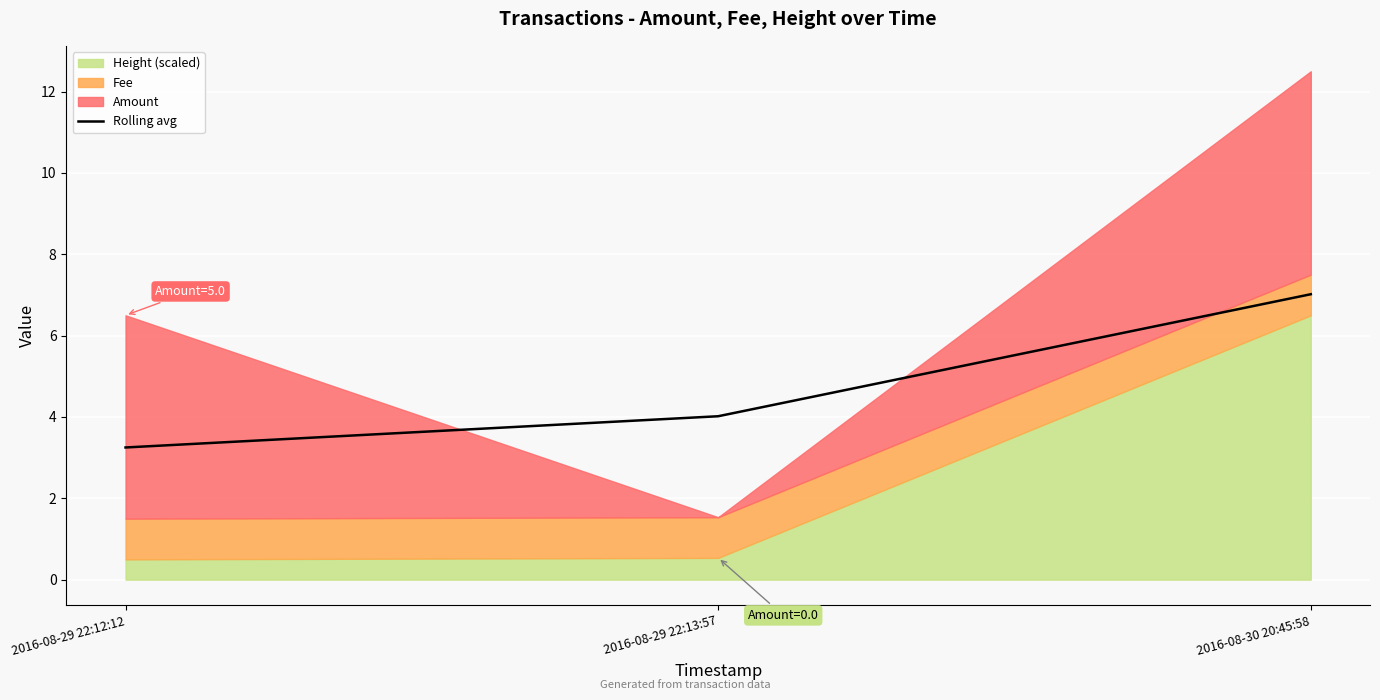

Rank the categories by value from lowest to highest.

2016-08-29 22:12:12, 2016-08-29 22:13:57, 2016-08-30 20:45:58